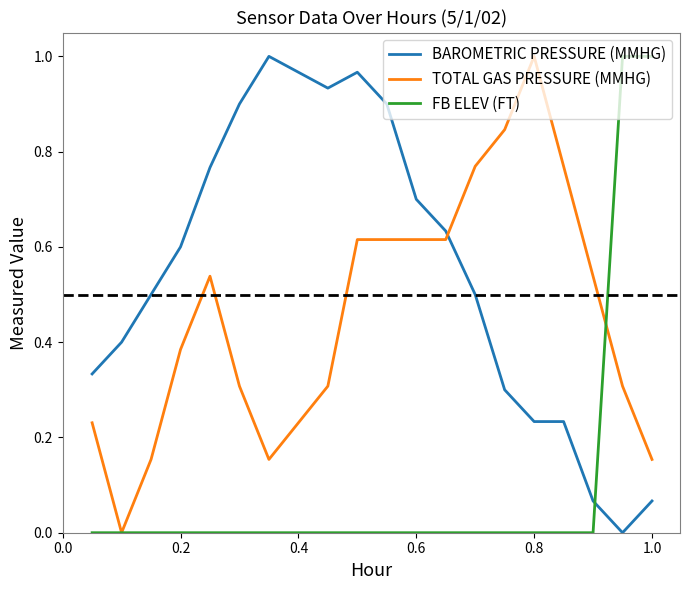

Rank the series by their average value, from lowest to highest.

FB ELEV (FT), TOTAL GAS PRESSURE (MMHG), BAROMETRIC PRESSURE (MMHG)